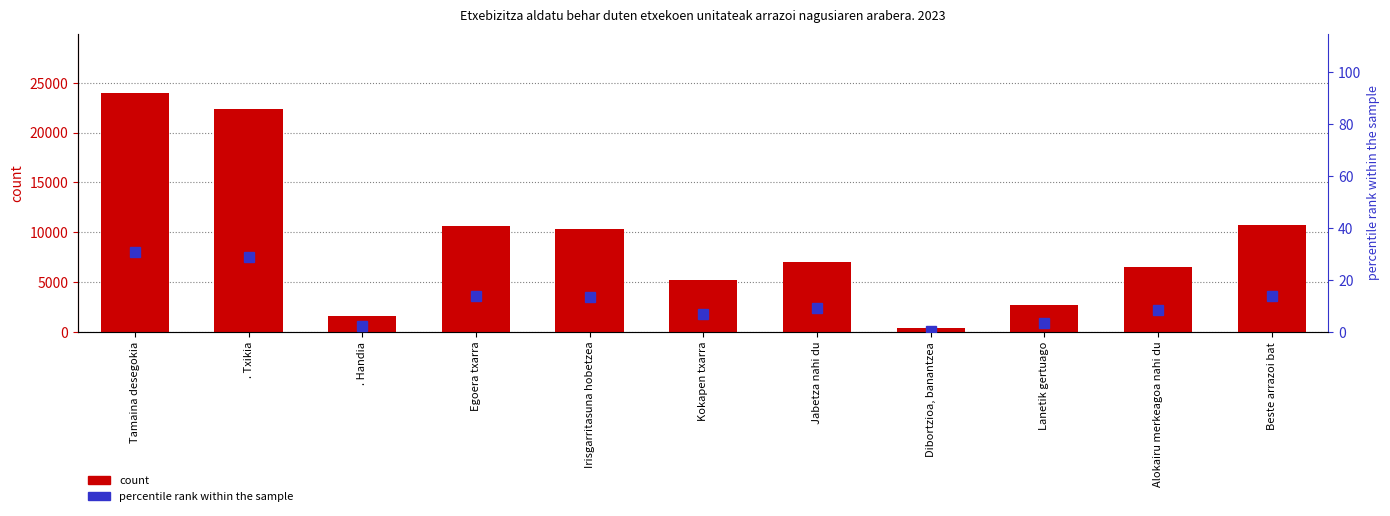

What are all the series names shown in the legend?

count, percentile rank within the sample